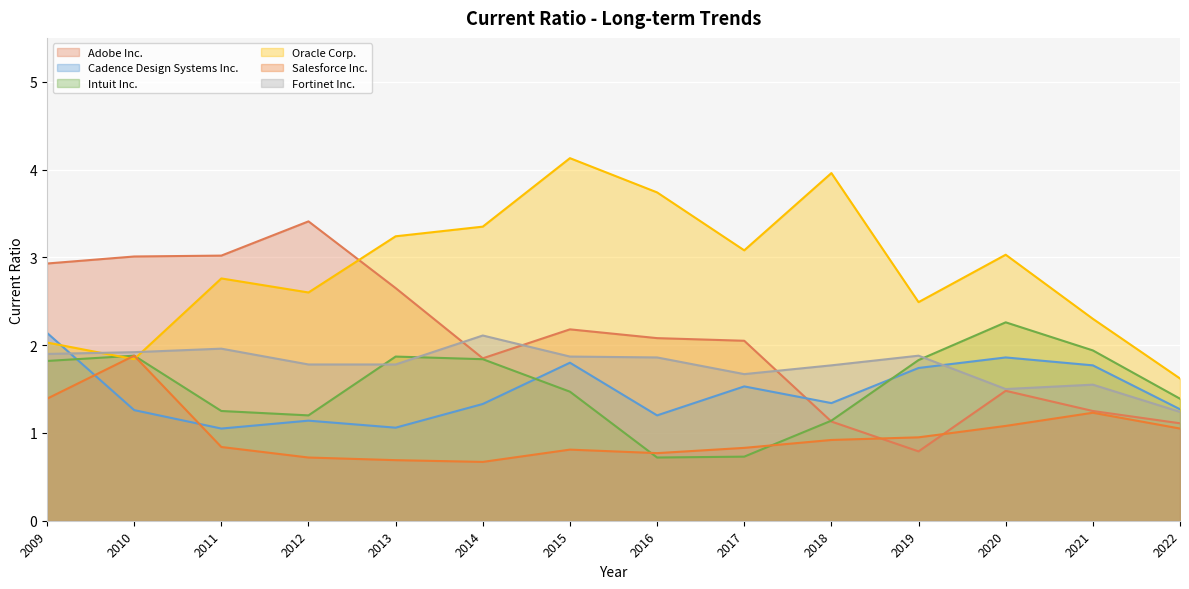

In Salesforce Inc., how many points are higher than both neighbors (excluding endpoints)?

3